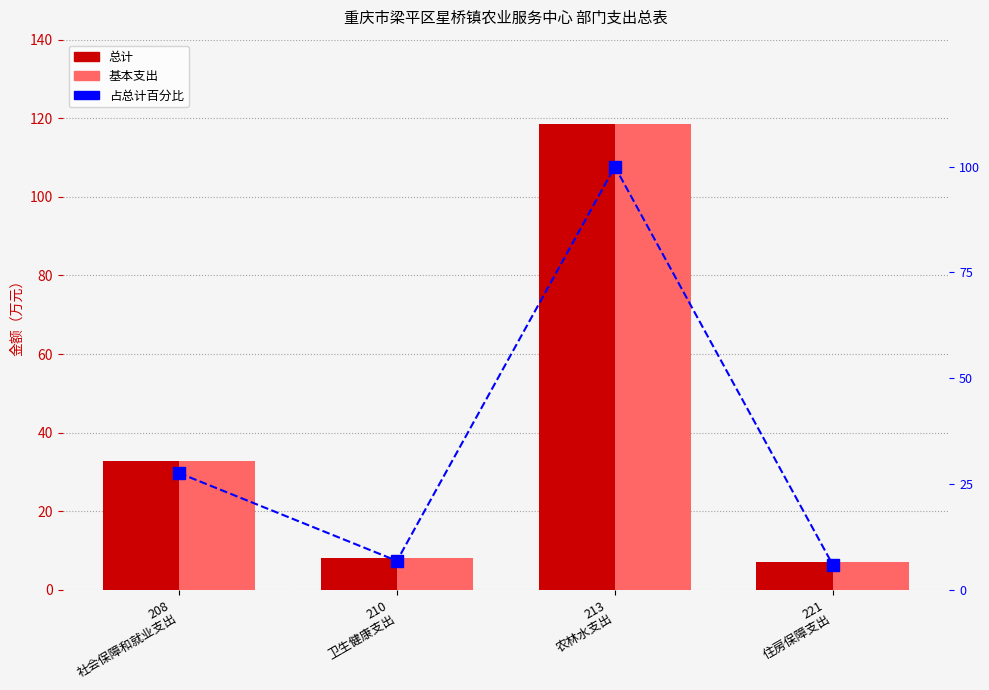

What are all the series names shown in the legend?

总计, 基本支出, 占总计百分比